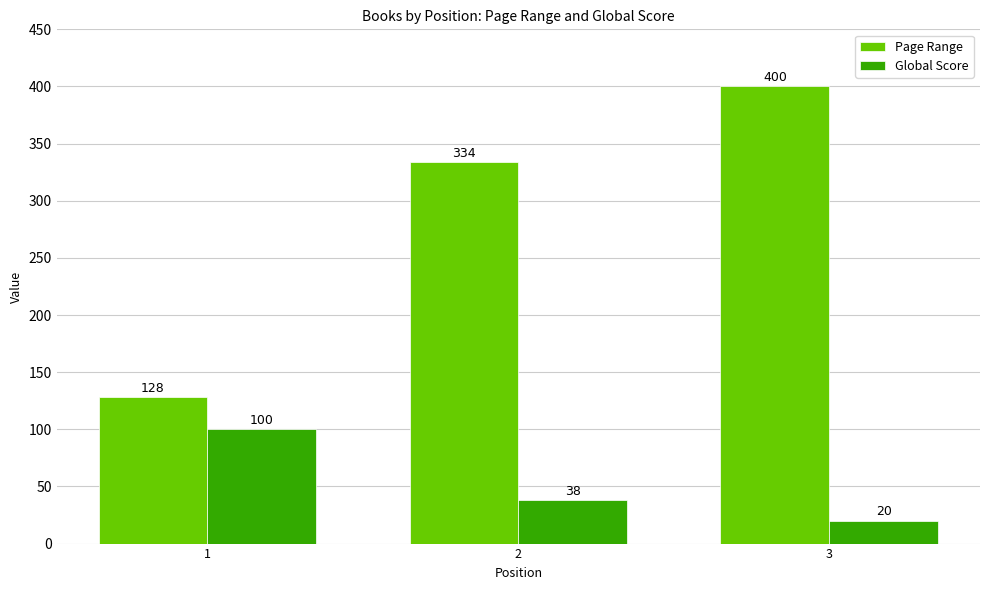

Where is Global Score nearest to the value 60?

2